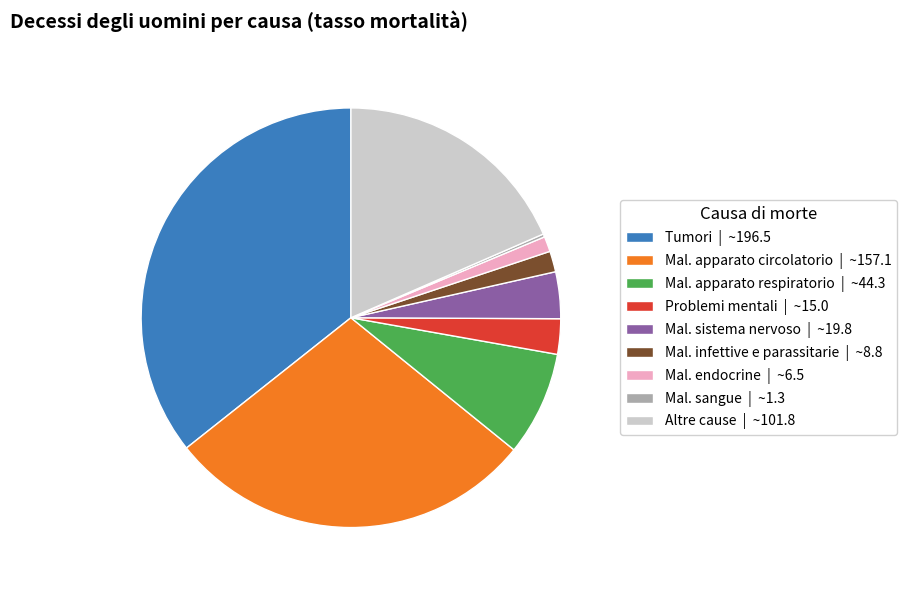

Does Problemi mentali | ~15.0 account for over 50% of the chart?

No